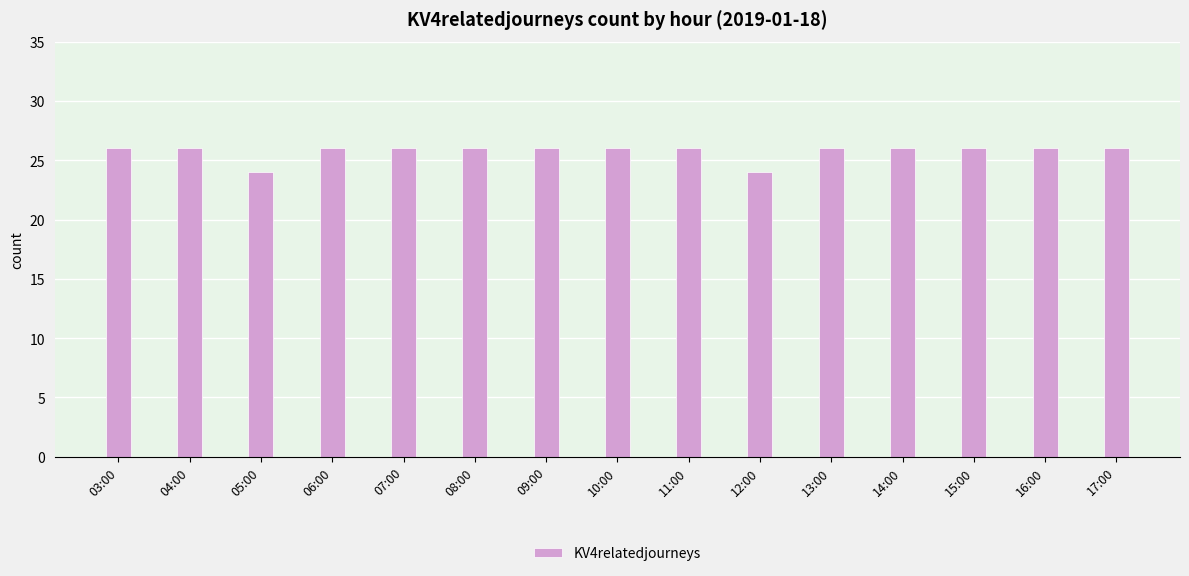

What position from the right is 04:00?

14